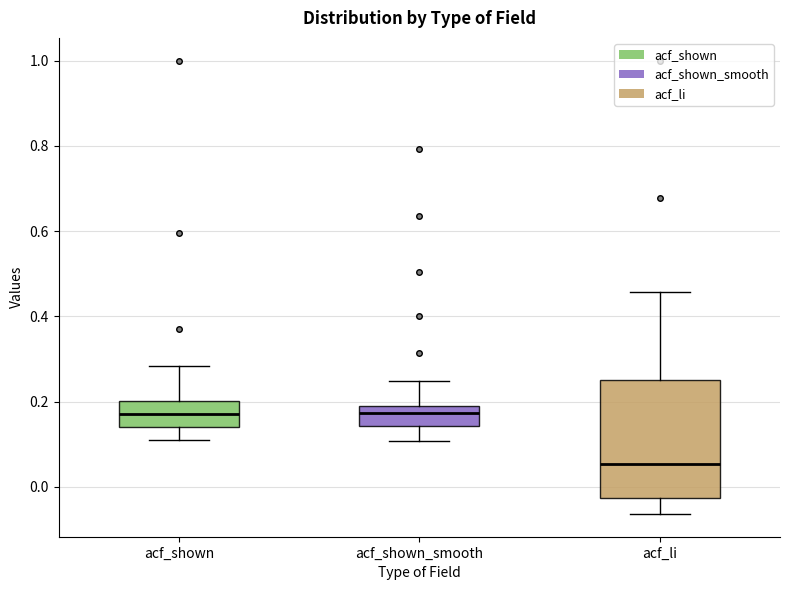

Comparing the boxes themselves (not the whiskers), which one is the tallest?

acf_li